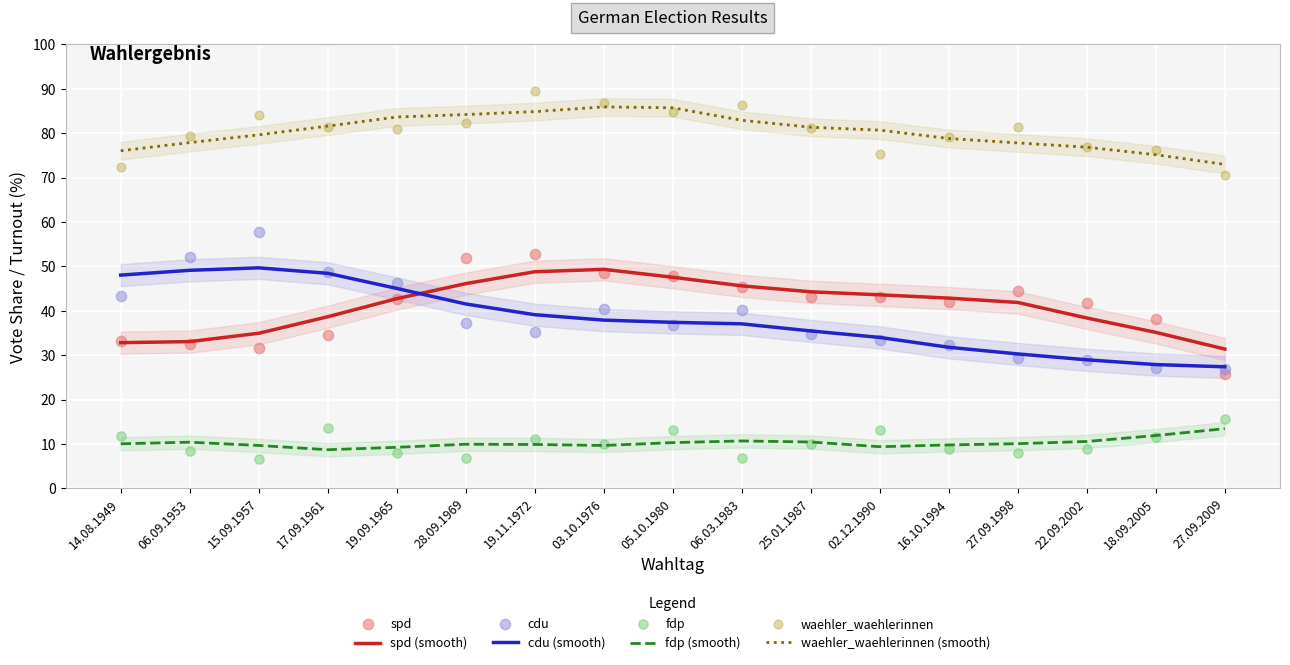

Which series reaches the maximum Y coordinate?

waehler_waehlerinnen